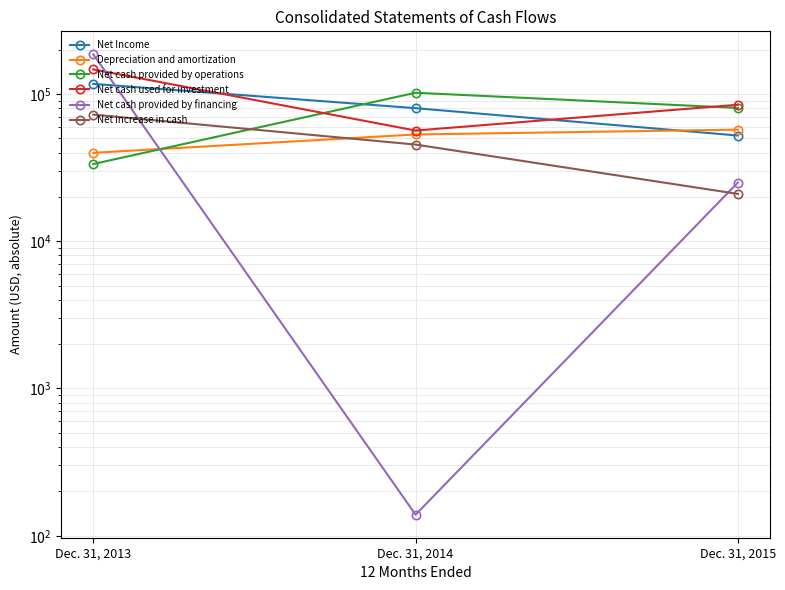

What is the difference between the Net cash provided by operations values at Dec. 31, 2013 and Dec. 31, 2014?

68416